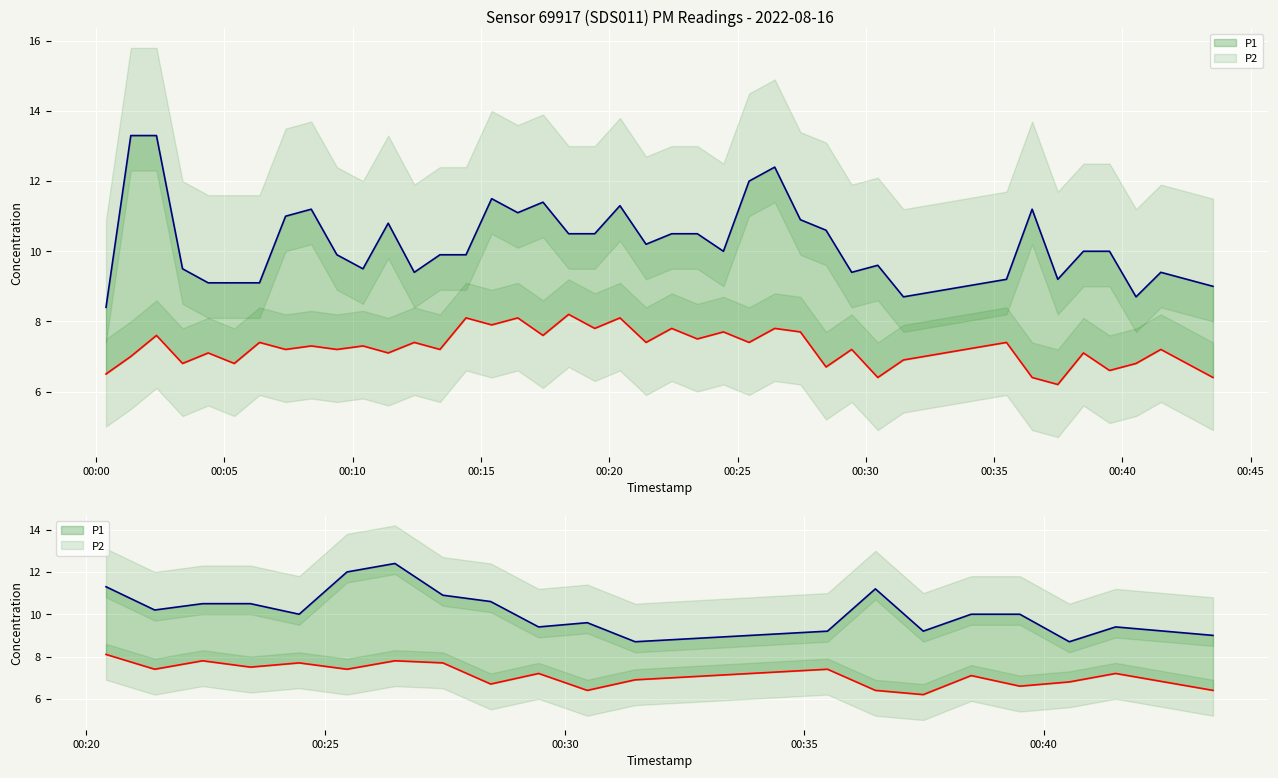

How many series are shown in this chart?

2